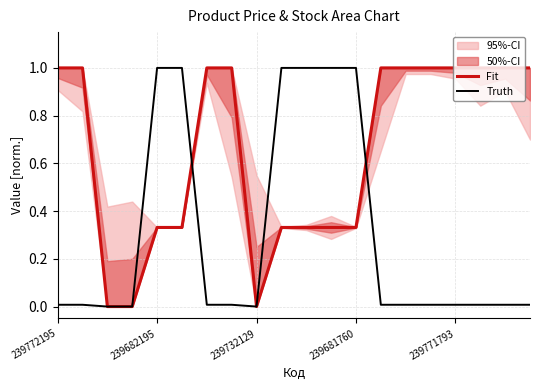

The Truth series shows -0.6 at 239732129. True or false?

False